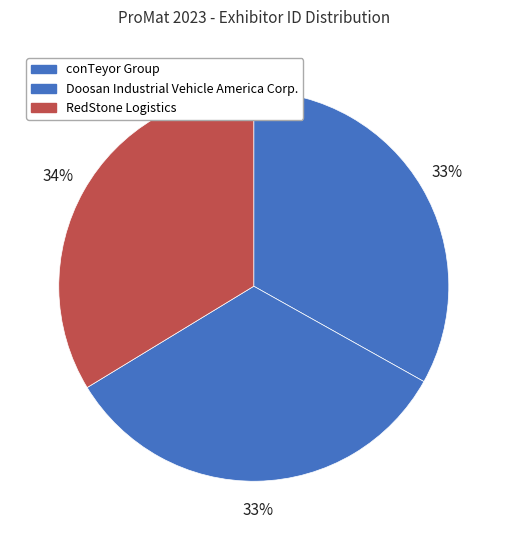

What percentage is the Doosan Industrial Vehicle America Corp. slice, to the nearest percent?

33%